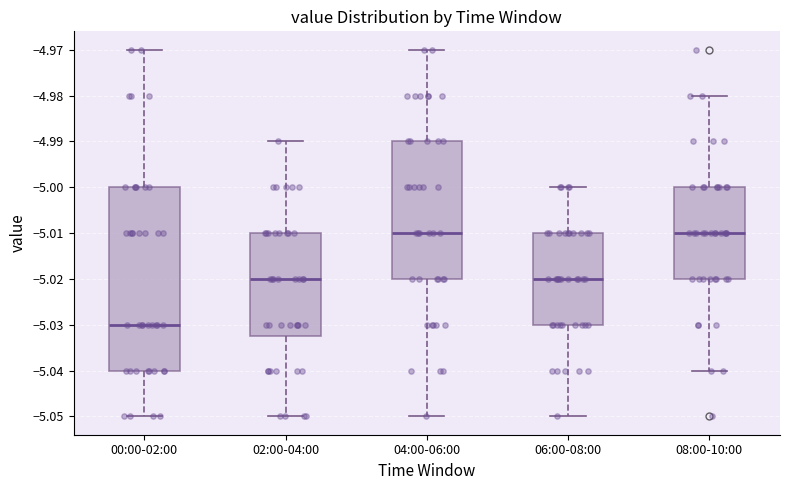

Reading left to right, read every box against the y-axis: the position of its median line, the range the box covers, and the ends of its whiskers. The values are not printed on the chart, so give them approximately, as read against the axis.

00:00-02:00: median -5.030, box -5.040 to -5.000, whiskers -5.050 to -4.970
02:00-04:00: median -5.020, box -5.032 to -5.010, whiskers -5.050 to -4.990
04:00-06:00: median -5.010, box -5.020 to -4.990, whiskers -5.050 to -4.970
06:00-08:00: median -5.020, box -5.030 to -5.010, whiskers -5.050 to -5.000
08:00-10:00: median -5.010, box -5.020 to -5.000, whiskers -5.040 to -4.980